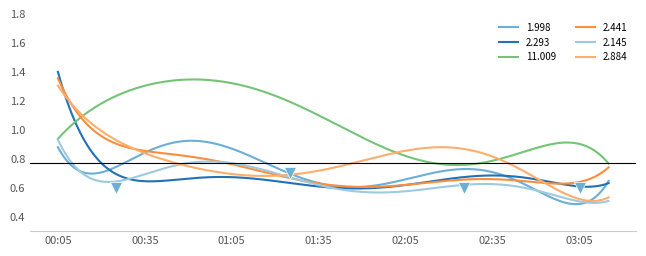

Reading right to left, what are all the values shown in this chart?

1.998: 0.6	0.6	0.5	0.6	0.7	0.6	0.9	0.6	0.6	0.7	0.6	0.7	0.6	1.0	0.9	0.9	1.0	0.6	0.7	0.9
2.293: 0.6	0.7	0.6	0.6	0.7	0.7	0.7	0.6	0.6	0.5	0.7	0.6	0.7	0.6	0.7	0.7	0.6	0.7	0.9	1.4
11.009: 0.8	0.8	1.0	0.8	0.8	0.8	0.6	1.1	0.8	0.8	1.3	0.9	1.6	1.3	1.4	1.1	1.4	1.2	1.2	0.9
2.441: 0.7	0.7	0.7	0.6	0.5	0.7	0.7	0.7	0.5	0.7	0.6	0.7	0.7	0.6	0.8	0.9	1.1	0.7	1.0	1.4
2.145: 0.5	0.5	0.6	0.6	0.6	0.6	0.6	0.5	0.6	0.7	0.7	0.6	0.6	0.7	0.9	0.7	0.8	0.7	0.5	1.0
2.884: 0.5	0.6	0.6	0.7	0.7	0.9	1.1	0.6	1.0	0.7	0.7	0.6	0.8	0.6	0.8	0.8	0.8	0.9	1.1	1.3